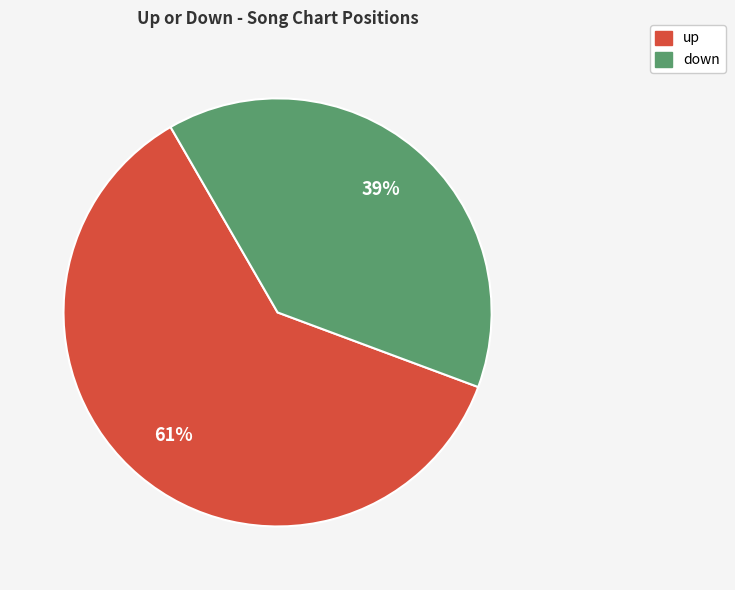

What is the ratio of the value at up to the value at down?

1.6